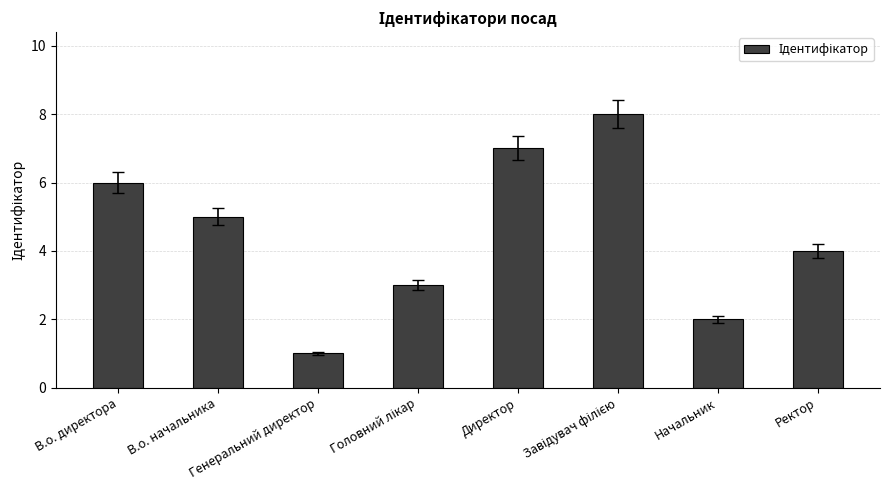

How many series are shown in this chart?

1